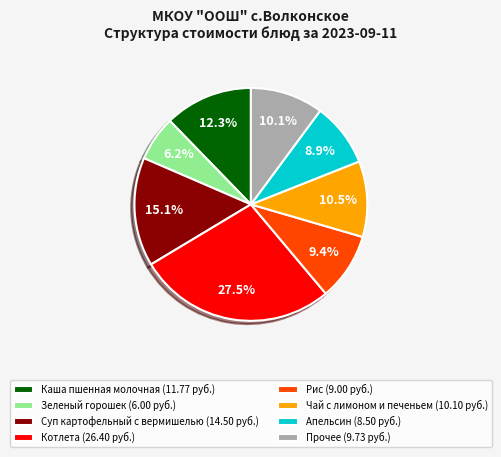

What is the smallest slice in the pie chart?

Зеленый горошек (6.00 руб.)